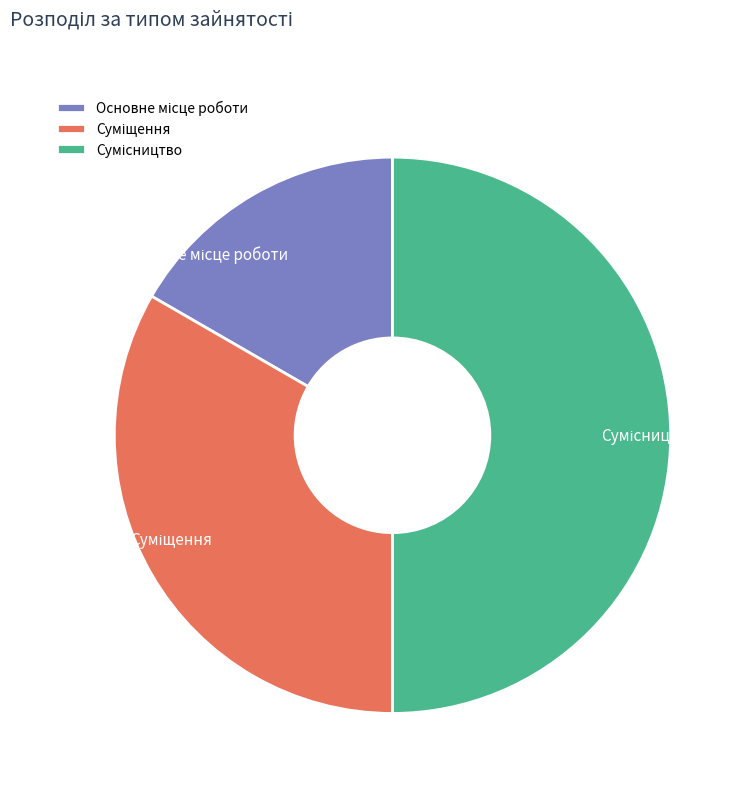

Combined, do Основне місце роботи and Суміщення account for over 50%?

No